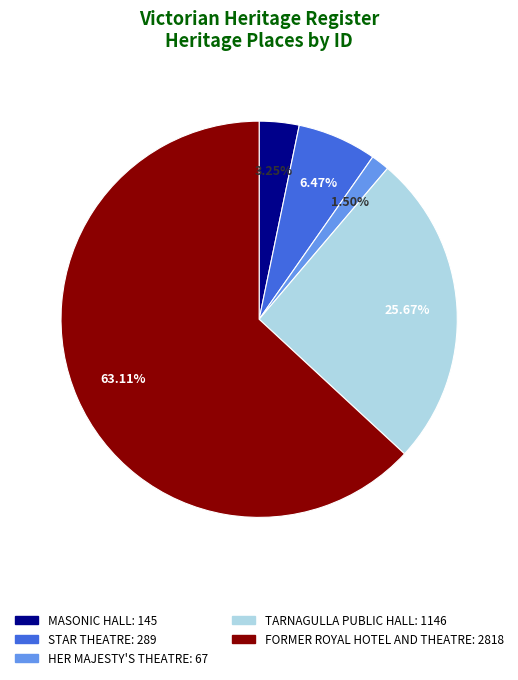

What percentage is NOT represented by HER MAJESTY'S THEATRE?

98.5%